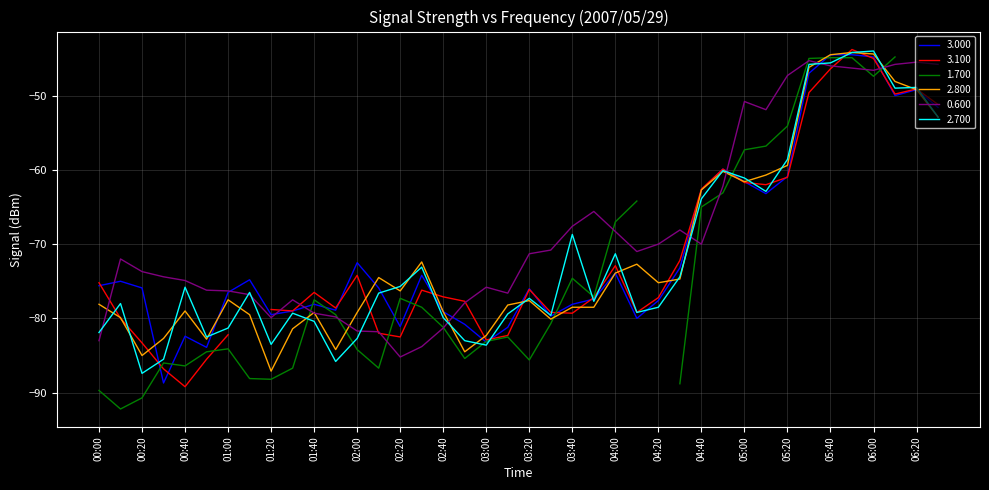

The value of 2.800 at 00:30 is -24.6. True or false?

False